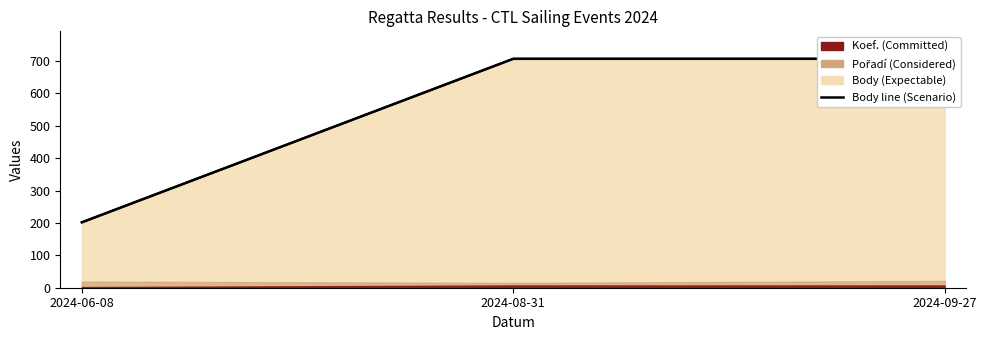

What is the label of the 3rd point from the left?

2024-09-27